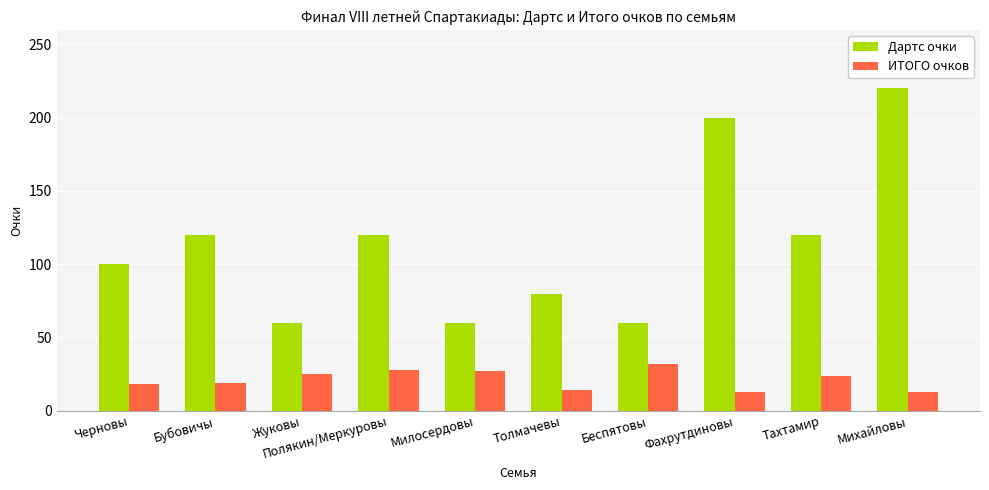

Rank the series by their average value, from lowest to highest.

ИТОГО очков, Дартс очки